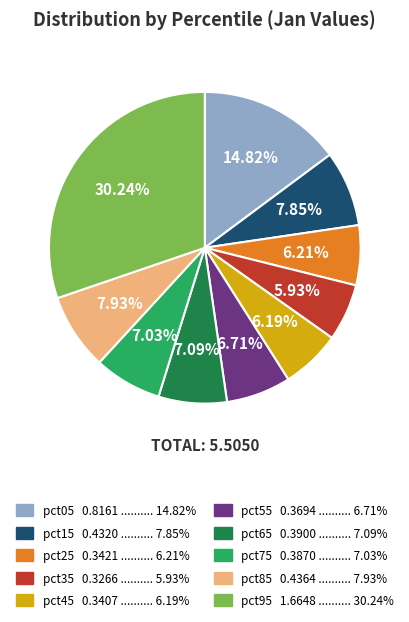

To the nearest percent, what is the combined percentage of pct95 and pct45?

36%